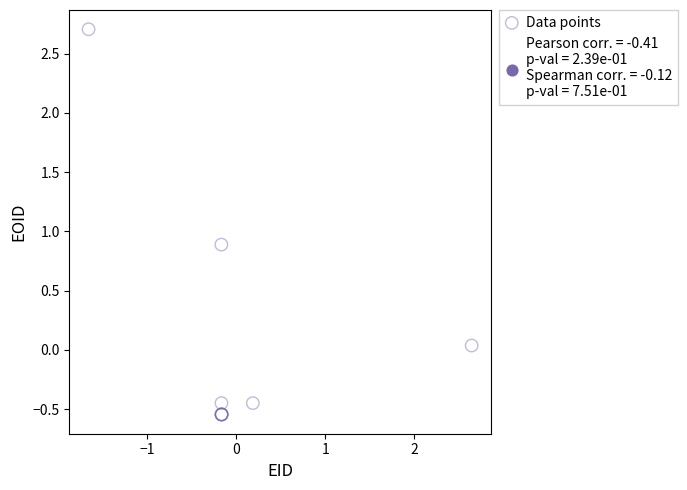

What Y value in the scatter plot is closest to 1?

0.9